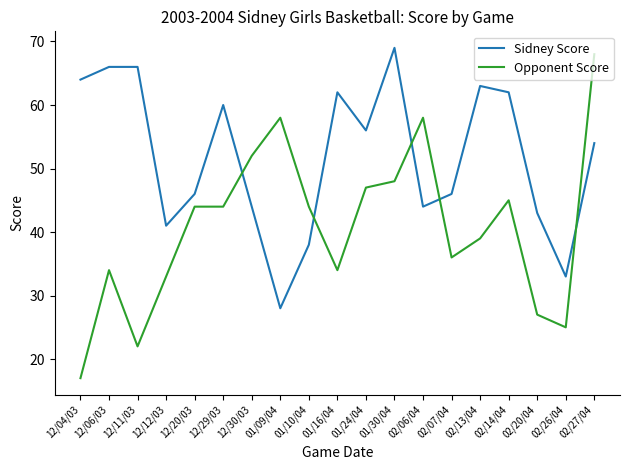

What is the difference between the highest and lowest values at 12/12/03?

8